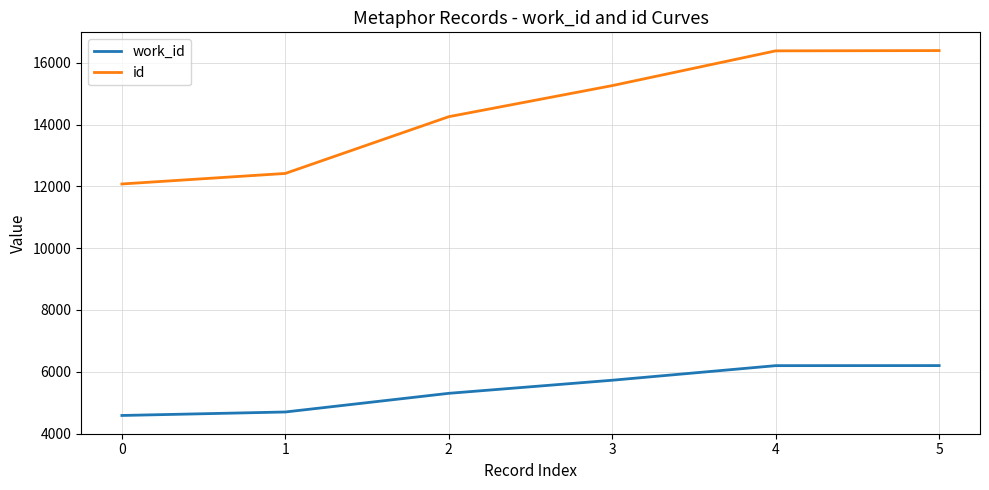

The work_id series shows 5726 at 3. True or false?

True